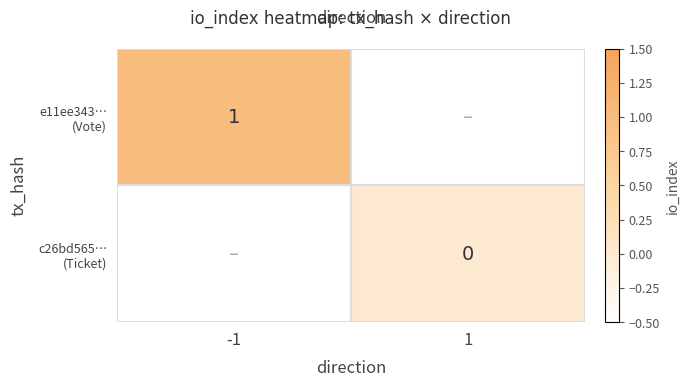

List the series in order of their peak value, highest first.

e11ee343… (Vote), c26bd565… (Ticket)